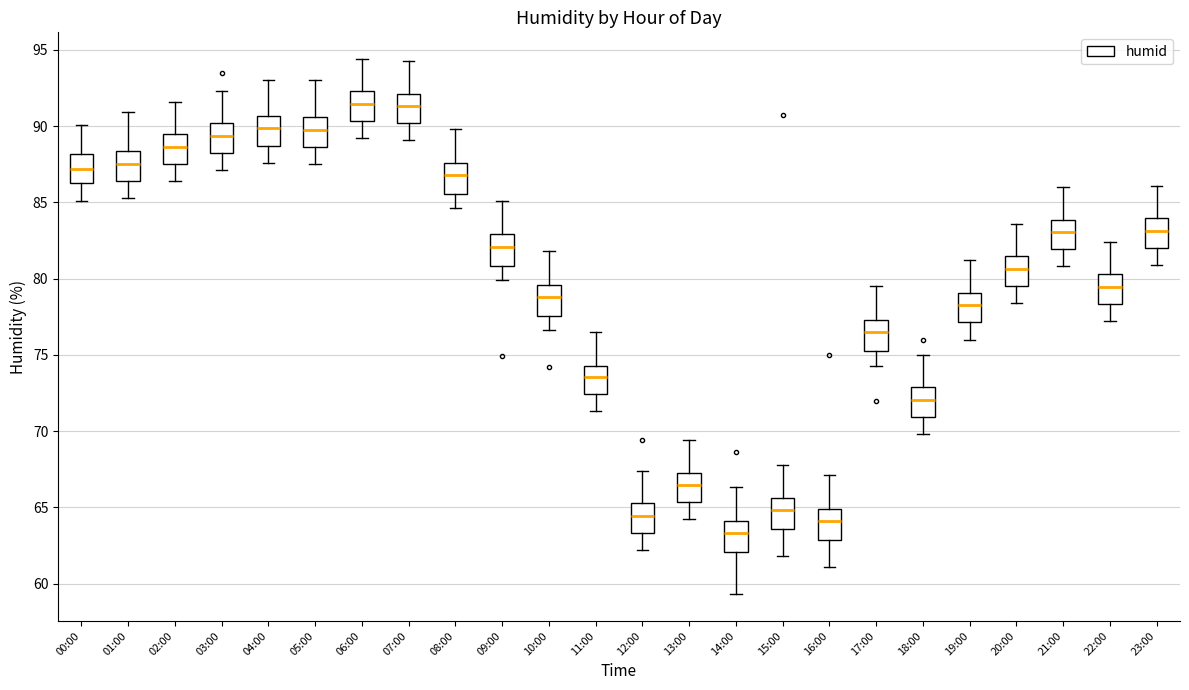

Which box's median line is the lowest?

14:00